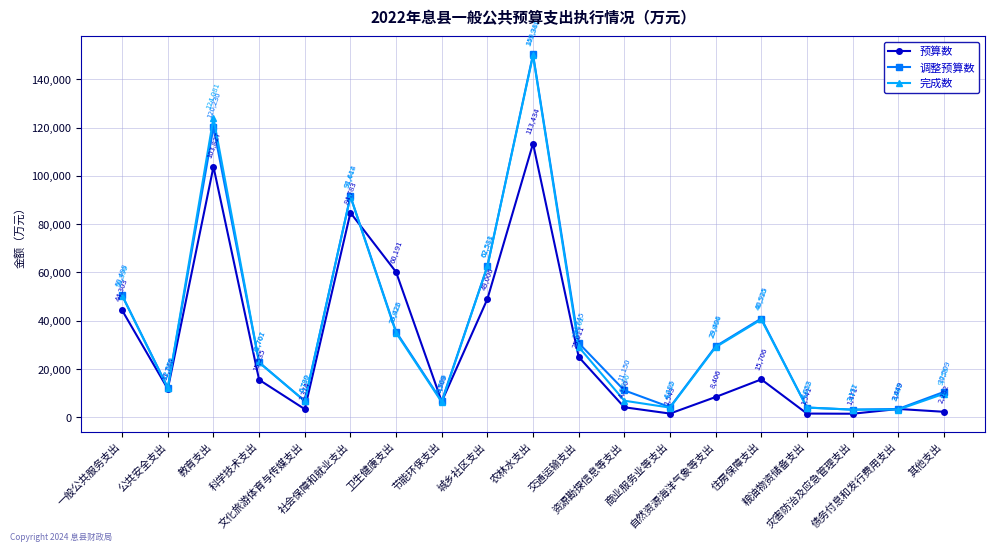

Reading left to right, list all the values displayed in this chart.

预算数: 44303	11746	103827	15535	3374	84783	60191	6509	49006	113434	25011	4150	1543	8406	15706	1541	1471	3449	2282
调整预算数: 50498	12276	120230	22761	6739	91614	35426	6686	62581	150380	30745	11150	4195	29406	40925	4053	3171	3449	10509
完成数: 50390	12069	124081	22707	6700	91447	35022	6289	62518	149941	29162	6866	4012	29064	40536	4022	3157	3187	9755